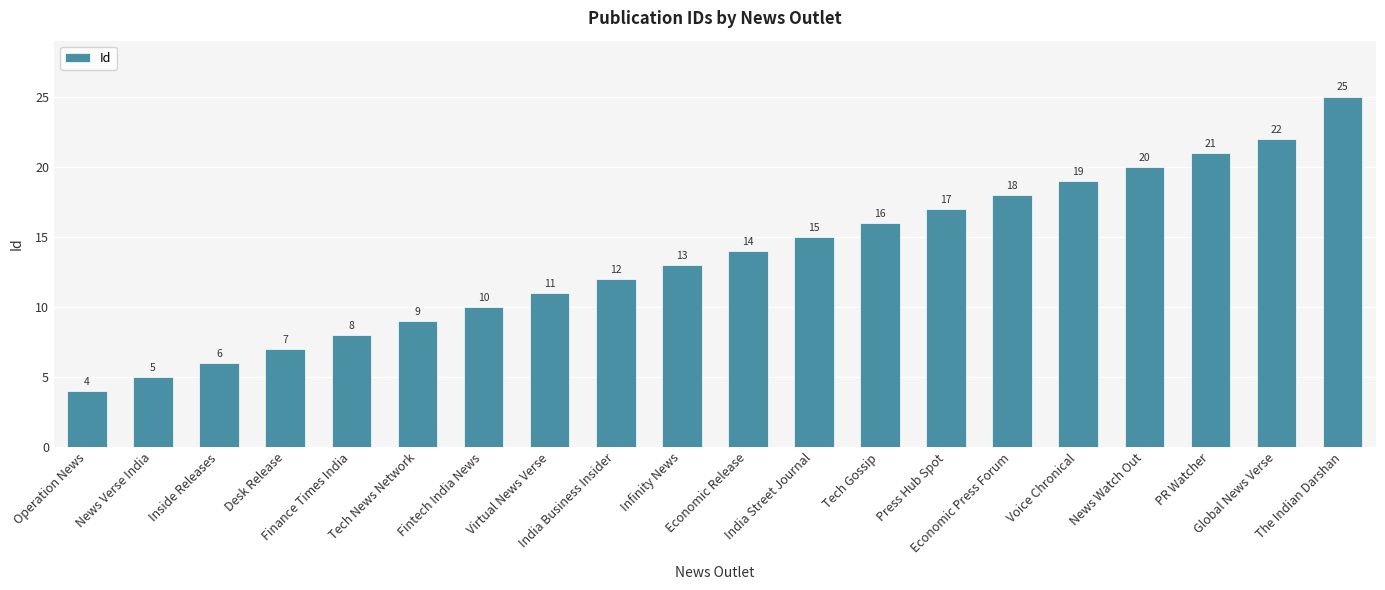

Are the bars grouped side by side (vs. stacked)?

No